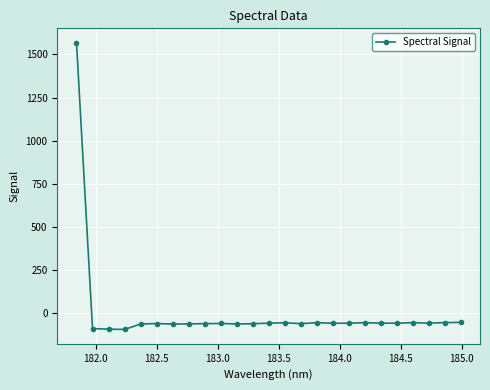

True or false: the data has more than 2 interior local peaks.

True